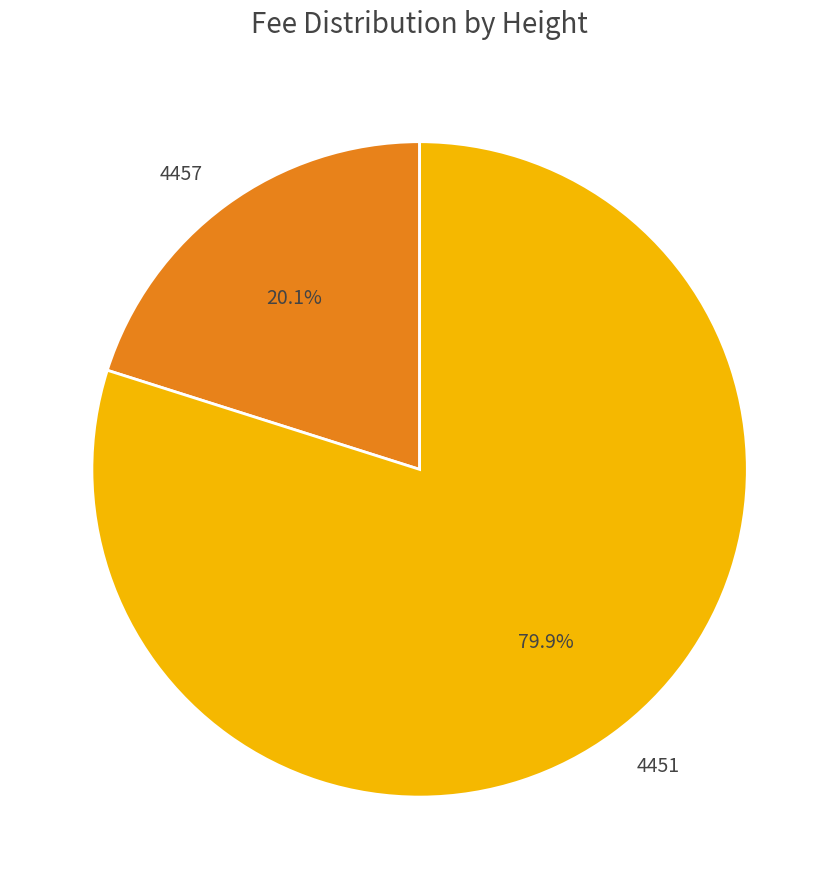

Approximately how many times larger is the value at 4451 compared to 4457?

4.0